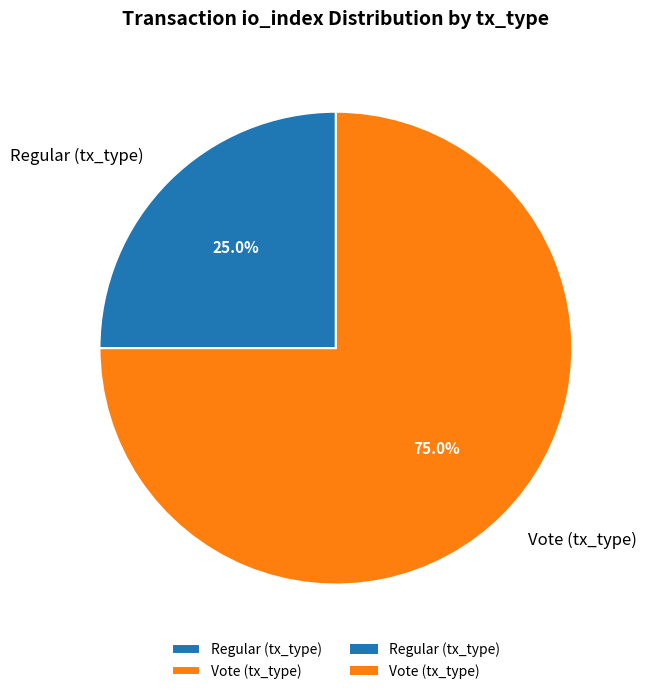

Which category has the biggest portion of the pie?

Vote (tx_type)